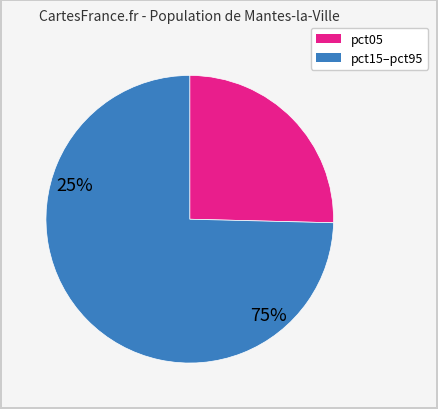

Is there a majority slice in this chart?

Yes